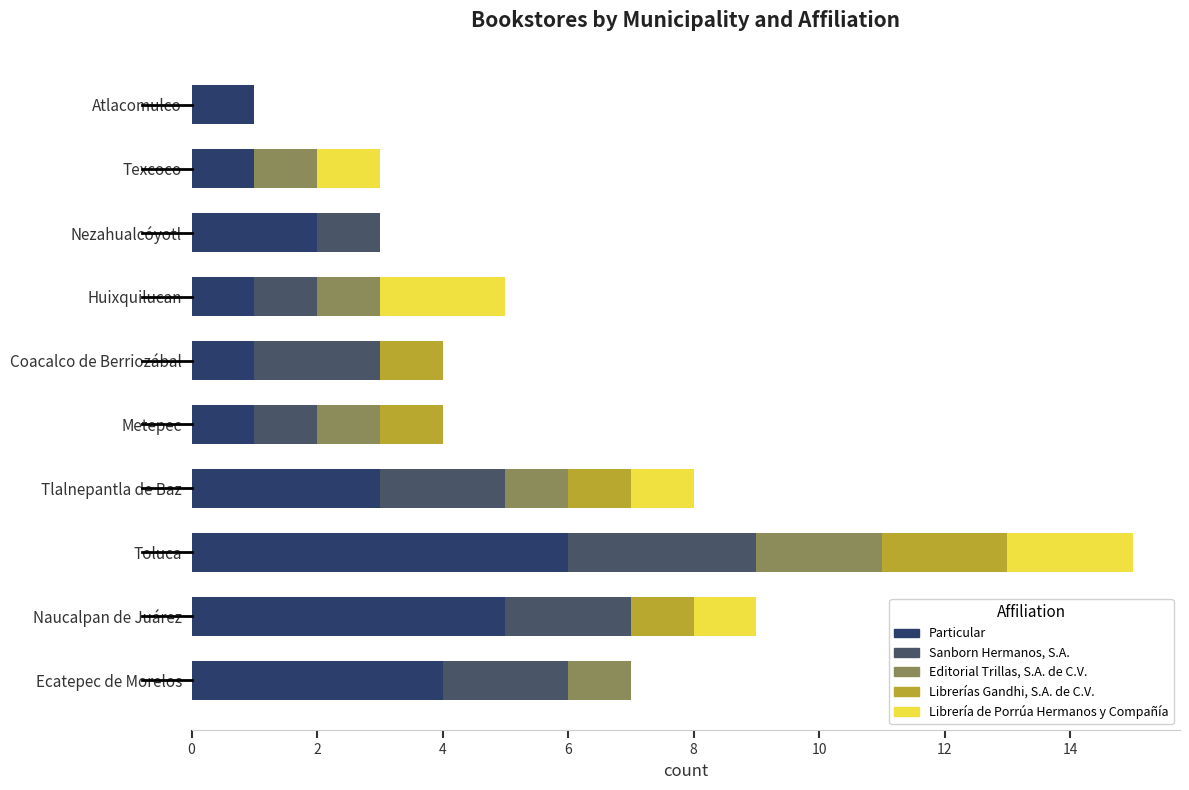

What is the sum of all Sanborn Hermanos, S.A. values?

14